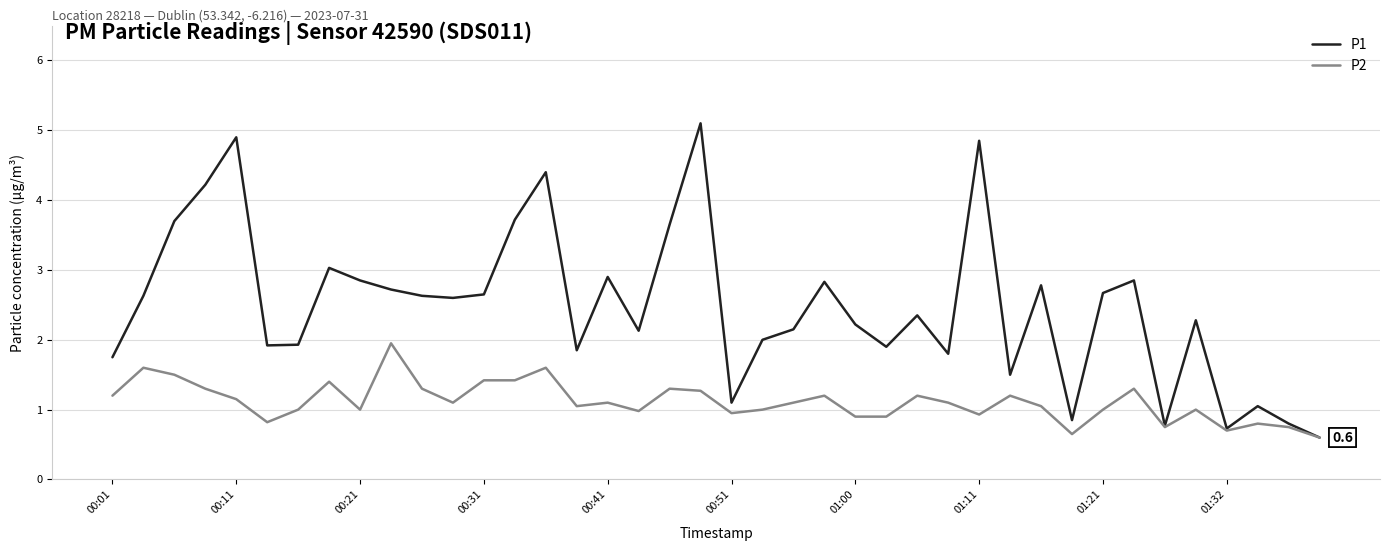

What is the sum of all P2 values?

44.5